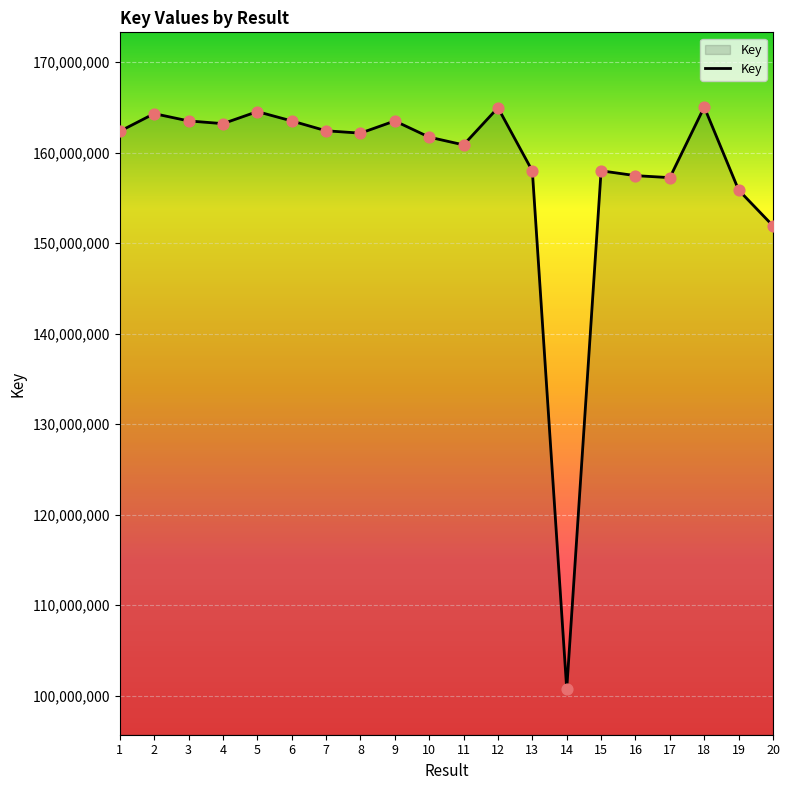

Approximately how many times larger is the value at 12 compared to 2?

1.0